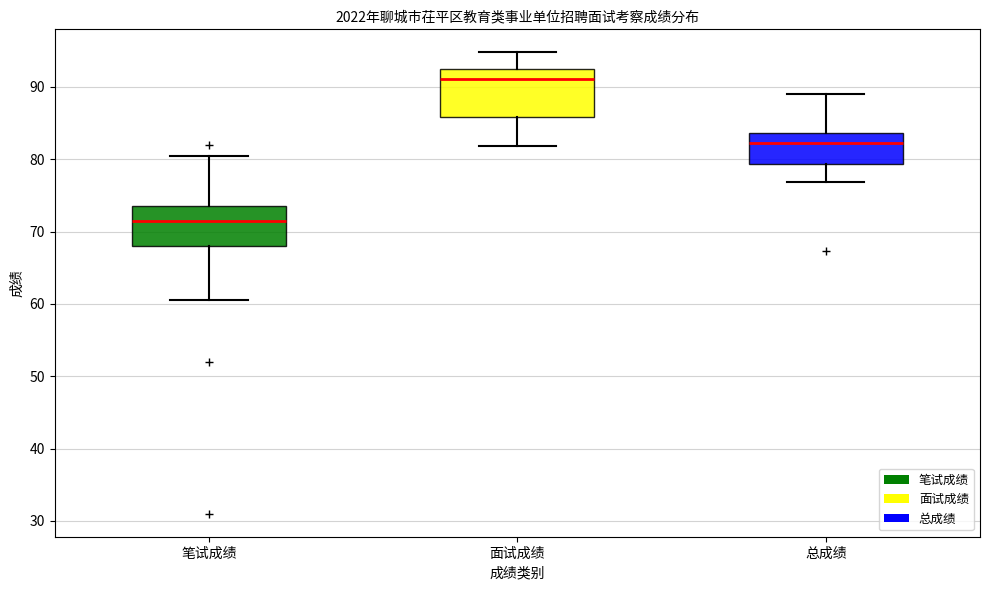

Which box has the lowest median line?

笔试成绩